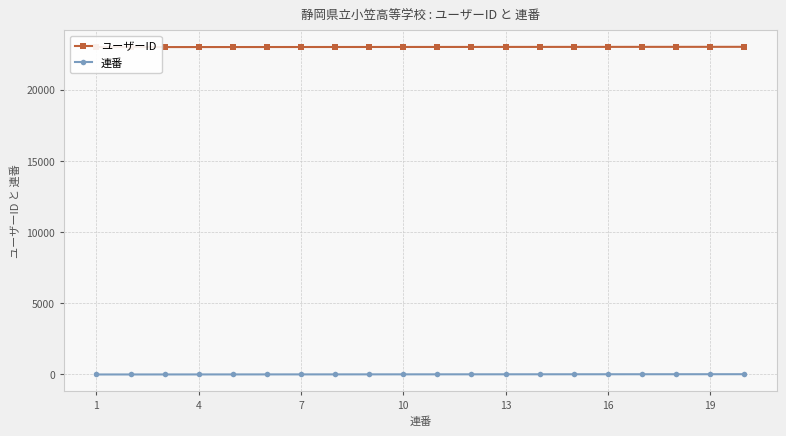

True or false: ユーザーID and 連番 cross at least once.

False